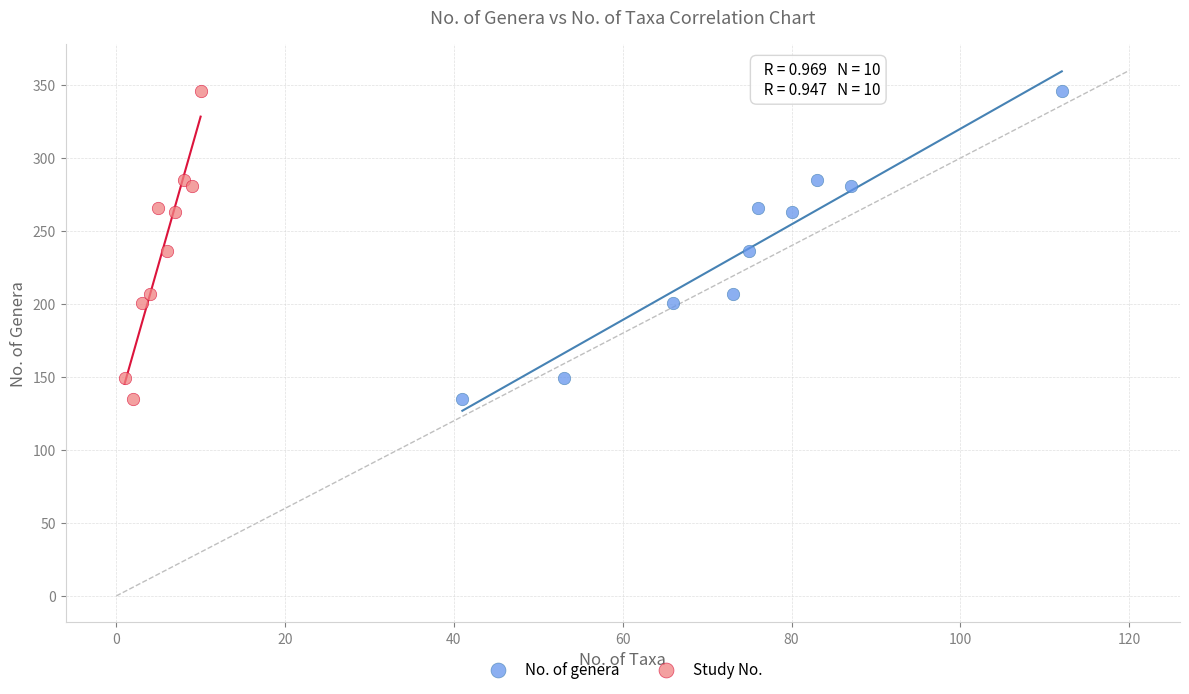

What are all the series names shown in the legend?

No. of genera, Study No.